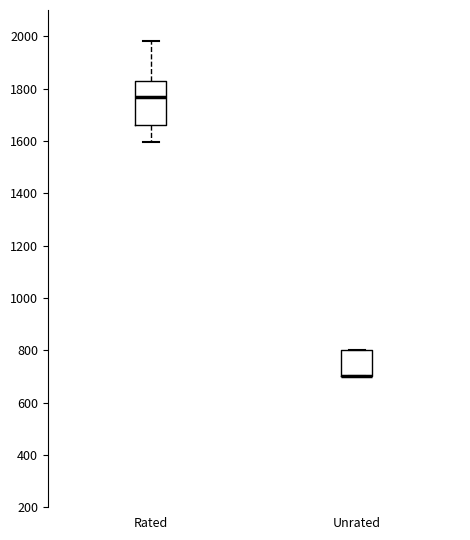

Reading left to right, read every box against the y-axis: the position of its median line, the range the box covers, and the ends of its whiskers. The values are not printed on the chart, so give them approximately, as read against the axis.

Rated: median 1760, box 1660 to 1840, whiskers 1600 to 1980
Unrated: median 700 (drawn on the box's lower edge), box 700 to 800, whiskers 700 to 800